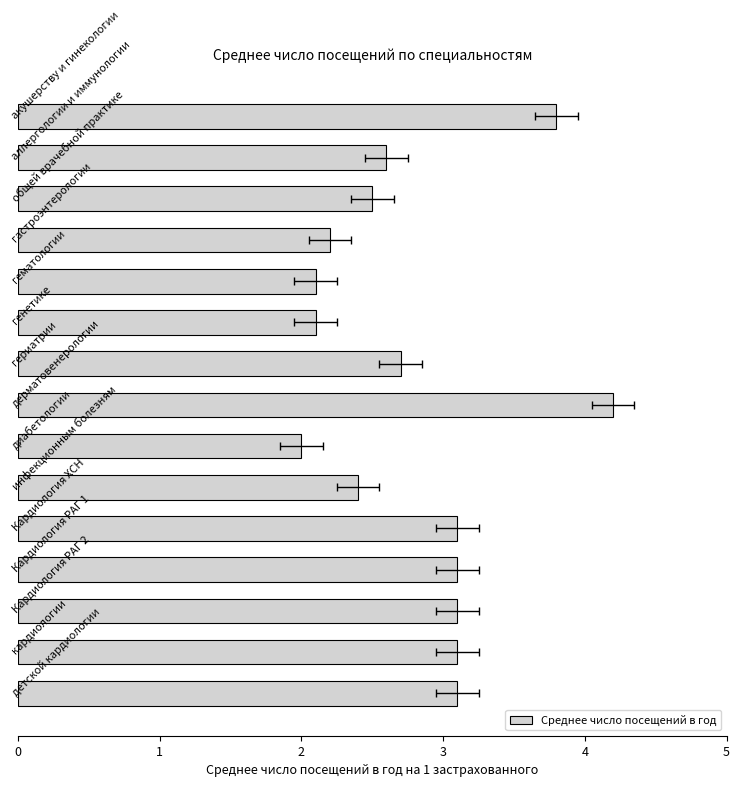

Rank the categories by value from highest to lowest.

дерматовенерологии, акушерству и гинекологии, Кардиология ХСН, Кардиология РАГ 1, Кардиология РАГ 2, кардиологии, детской кардиологии, гериатрии, аллергологии и иммунологии, общей врачебной практике, инфекционным болезням, гастроэнтерологии, гематологии, генетике, диабетологии